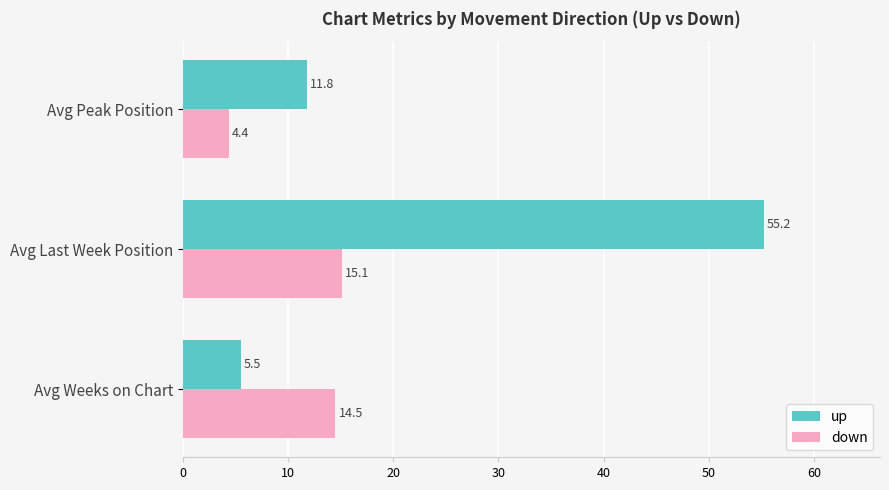

What is the difference between the highest and lowest values at Avg Weeks on Chart?

9.0